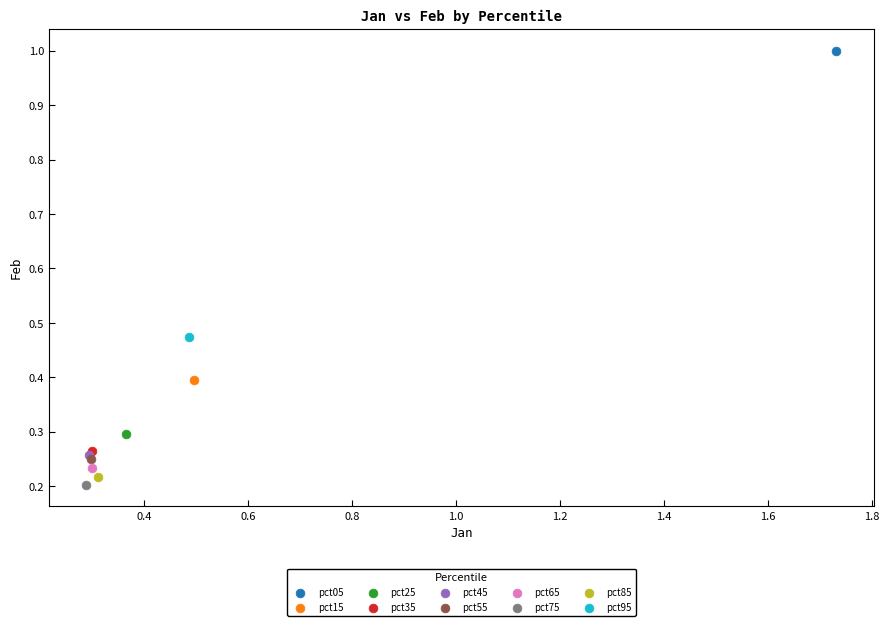

Which series contains the highest Y value?

pct05